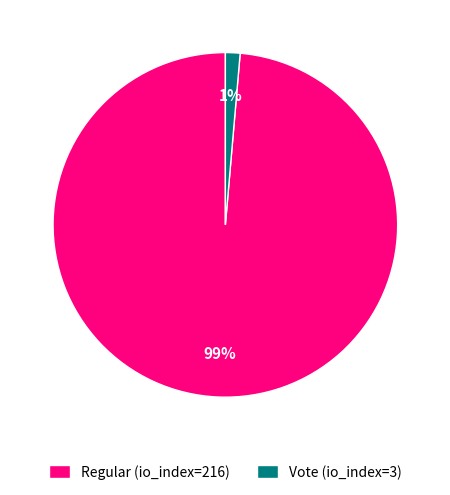

Is Vote (io_index=3) the majority of the pie?

No